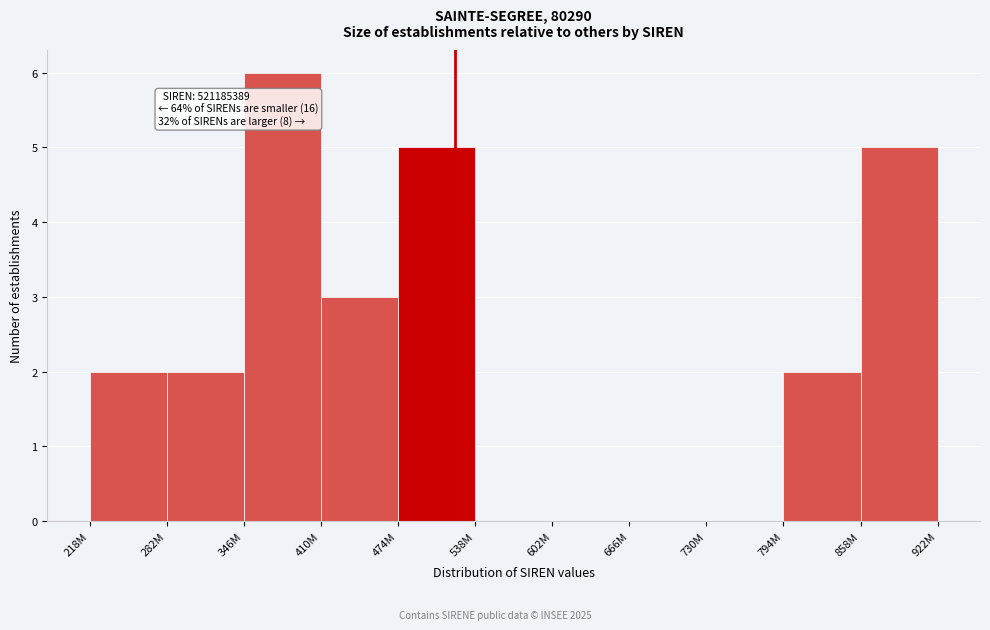

Reading right to left, extract all data points from this chart.

922M=5	794M=2	730M=0	666M=0	602M=0	538M=0	474M=5	410M=3	346M=6	282M=2	218M=2